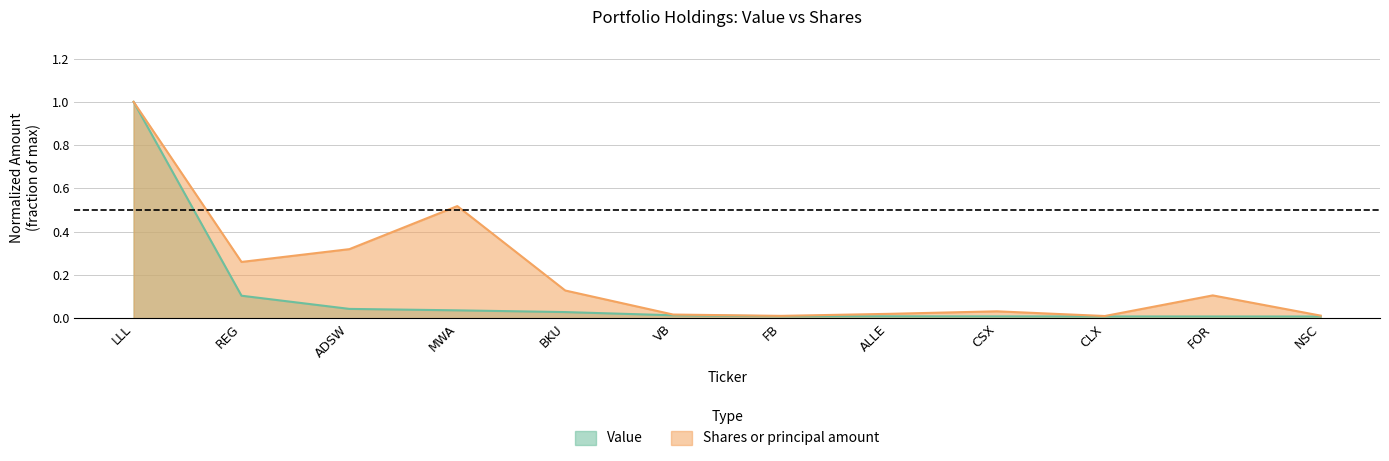

At LLL, list the series in order from largest to smallest.

Value, Shares or principal amount